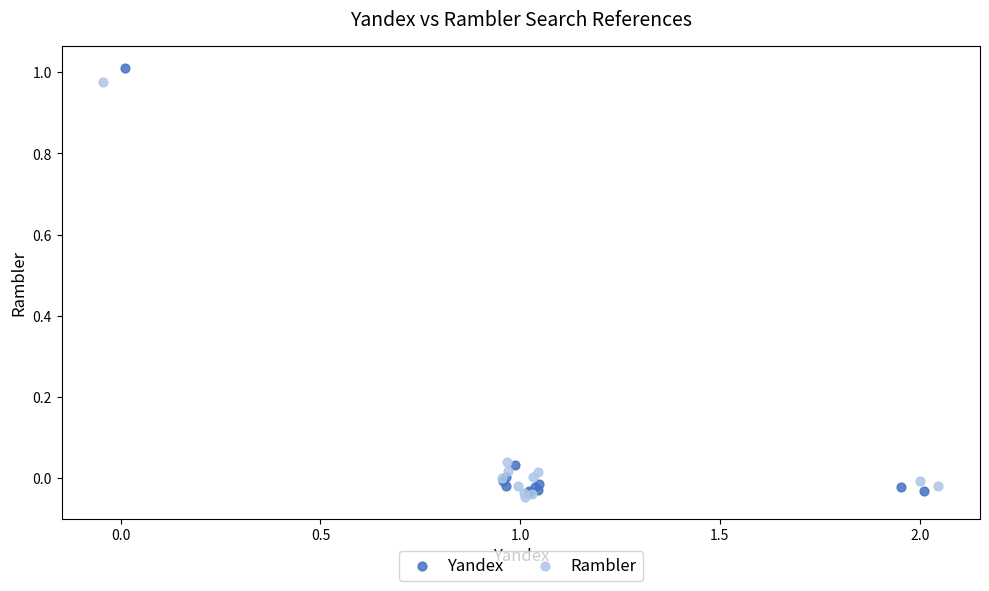

Which series reaches the maximum Y coordinate?

Yandex